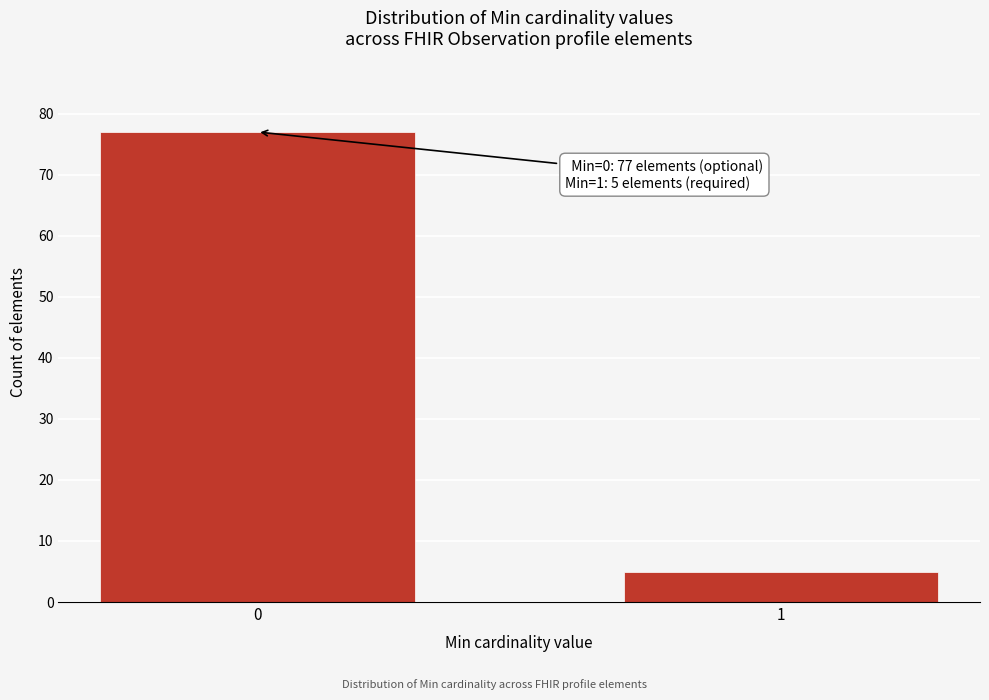

Reading left to right, extract all data points from this chart.

77	5